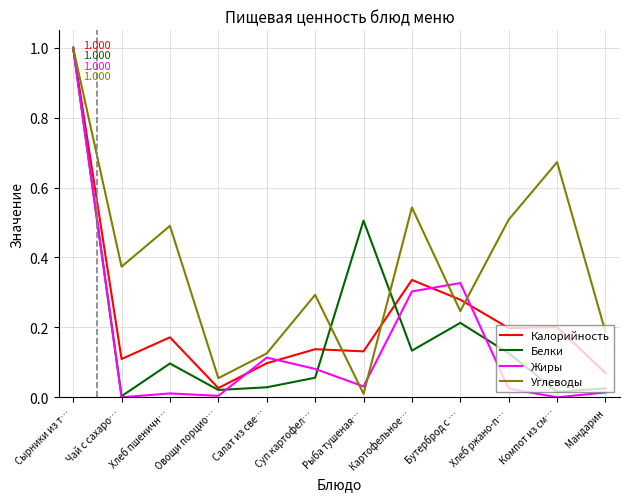

Which series changed the most between Овощи порцио… and Компот из см…?

Углеводы